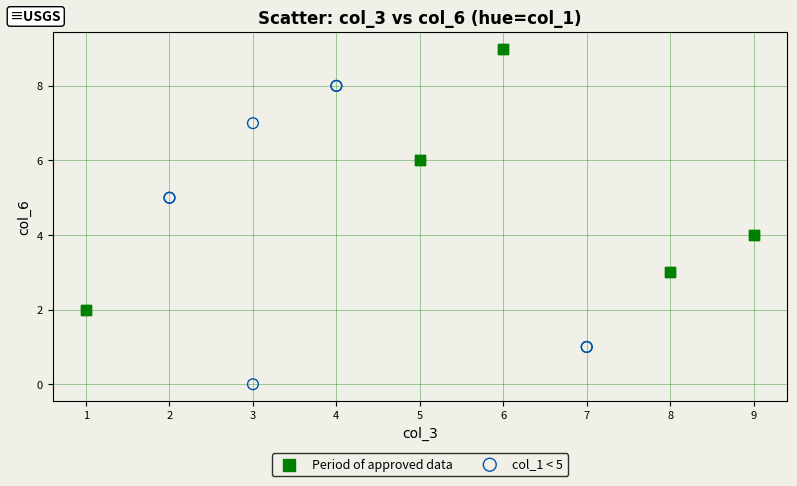

Which series reaches the minimum Y coordinate?

col_1 < 5